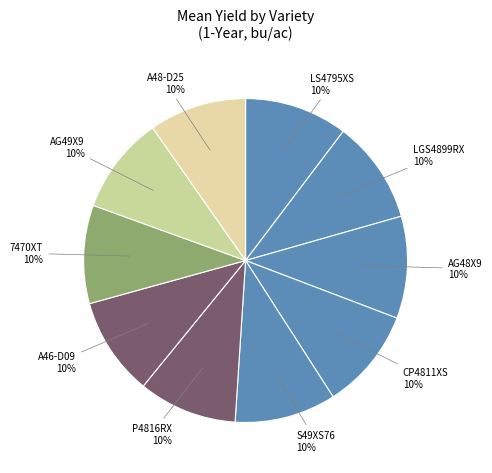

Is there a majority slice in this chart?

No